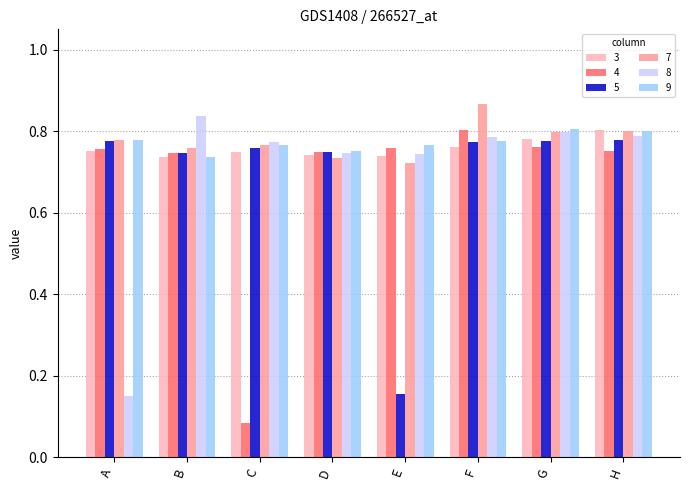

At how many categories does at least one series exceed 0?

8